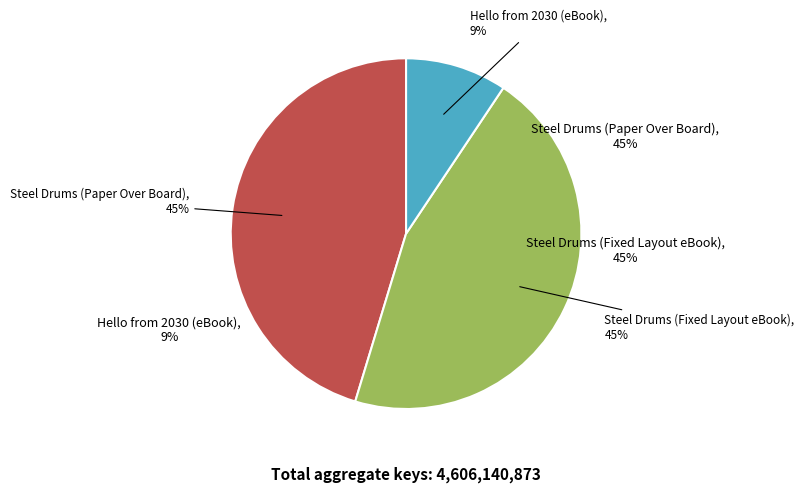

What percentage is NOT represented by Hello from 2030 (eBook)?

90.6%